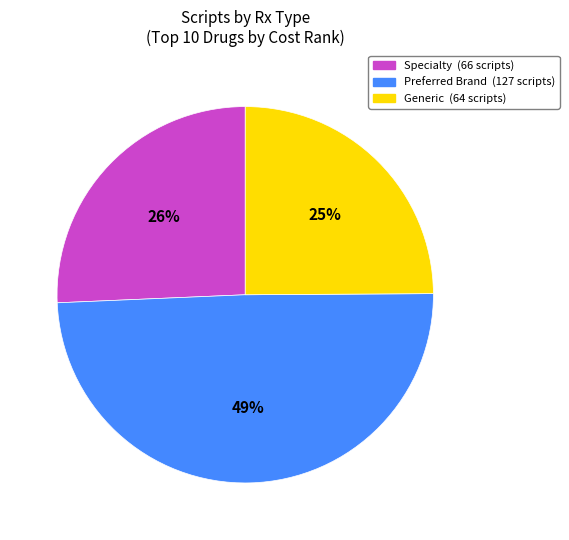

Is there any slice that represents more than half of the pie?

No